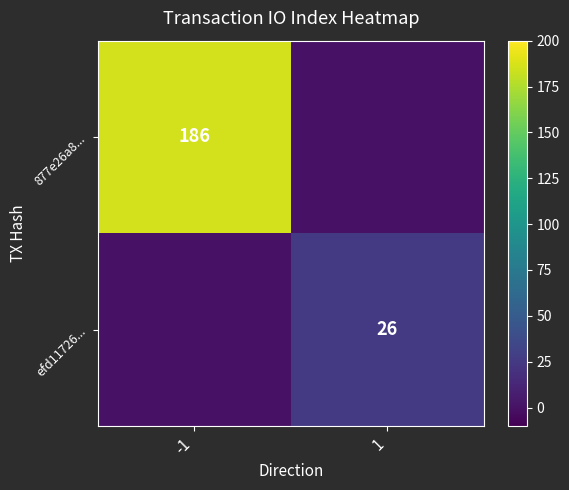

What is the sum of all efd11726... values?

26